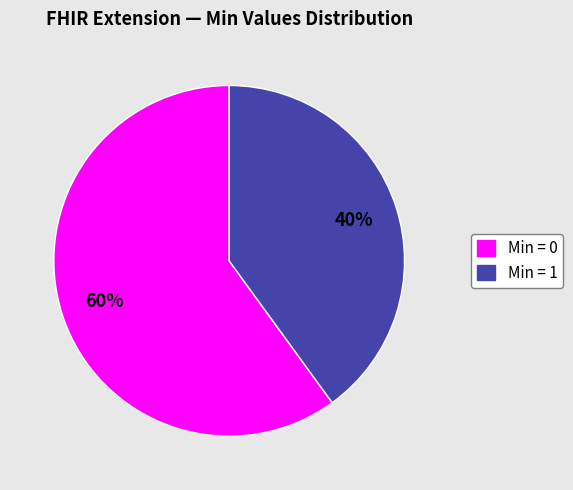

Count the number of slices in the pie.

2